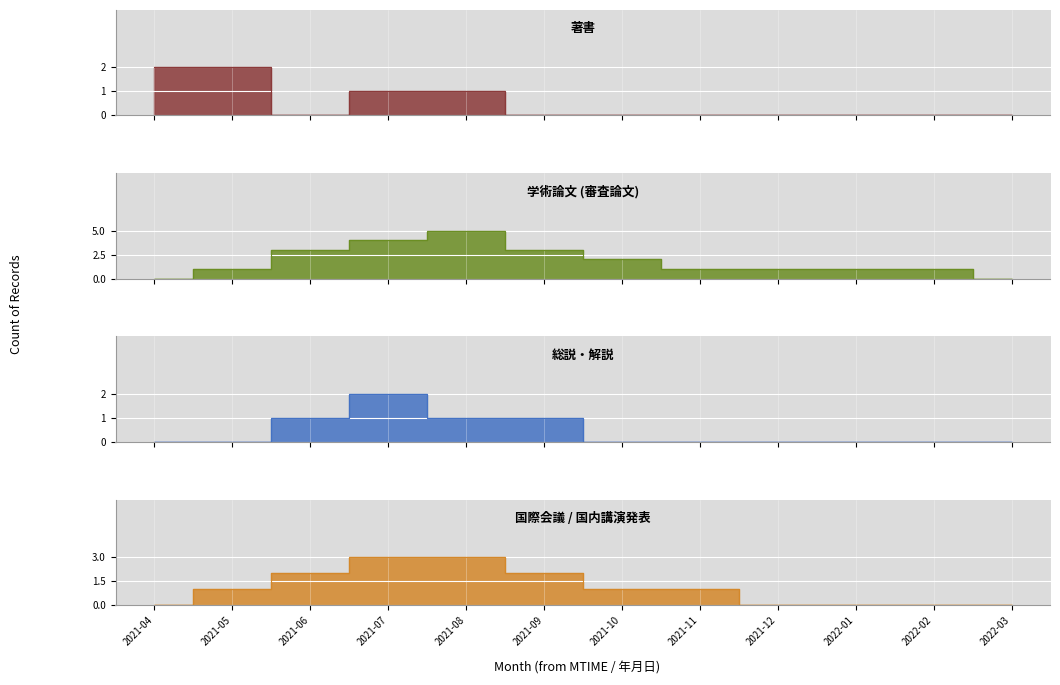

True or false: 総説・解説 has a value of 1 at 2021-09.

True